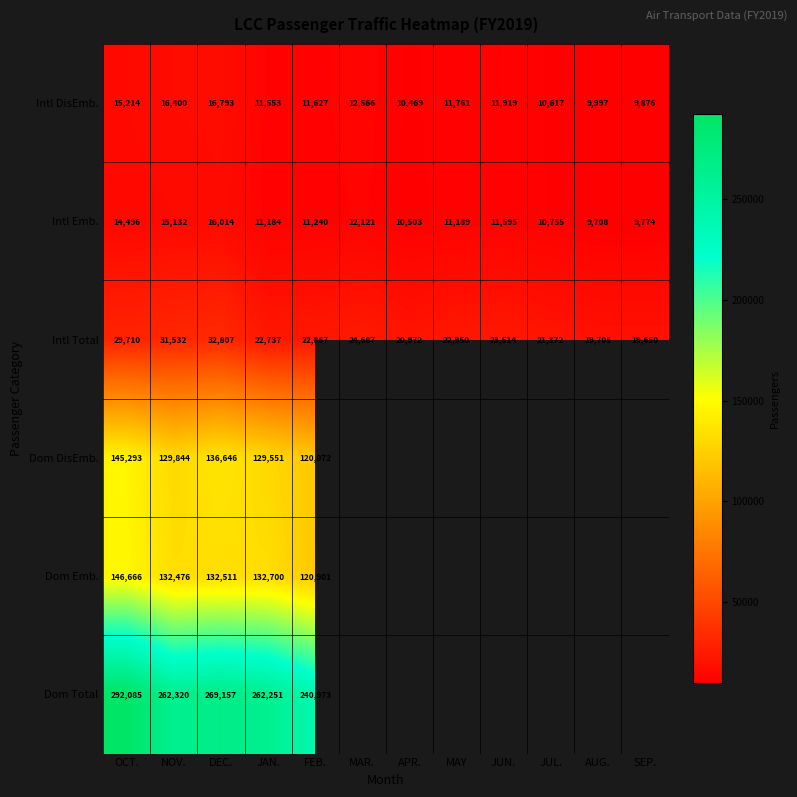

What is the difference between the highest and lowest values at FEB.?

229733